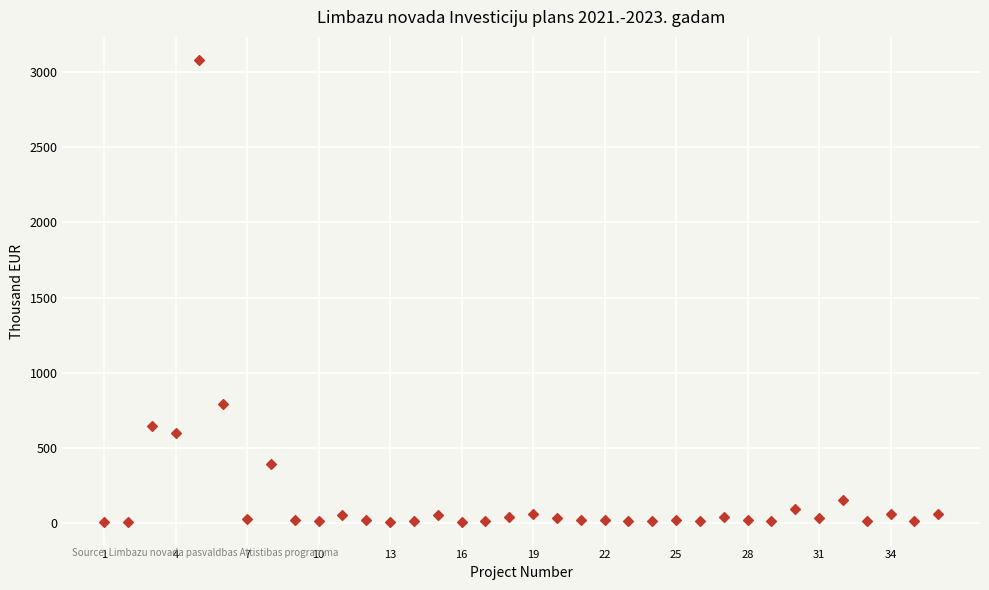

What Y value in the scatter plot is closest to 1542?

790.1